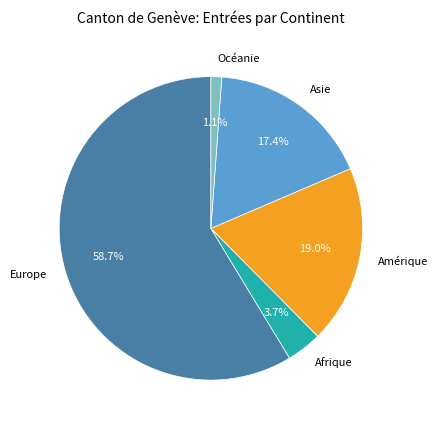

The Afrique slice represents 4% of the pie. True or false?

True